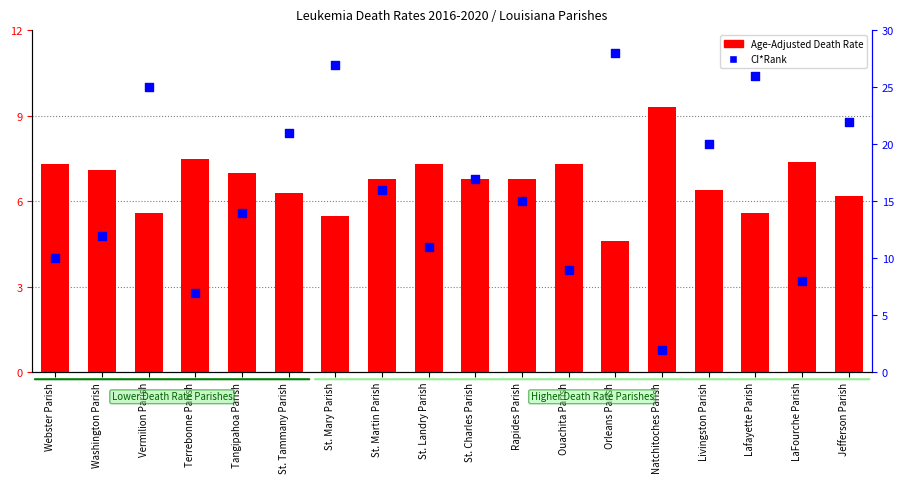

At how many categories does at least one series exceed 3?

18